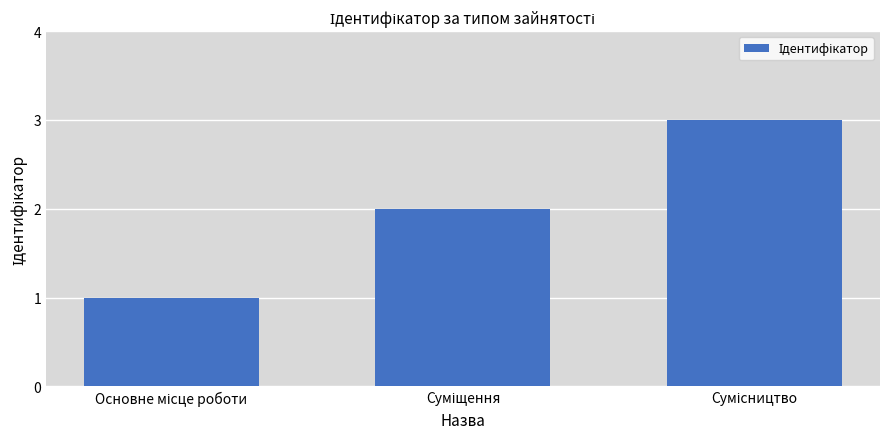

What is the greatest value displayed?

3